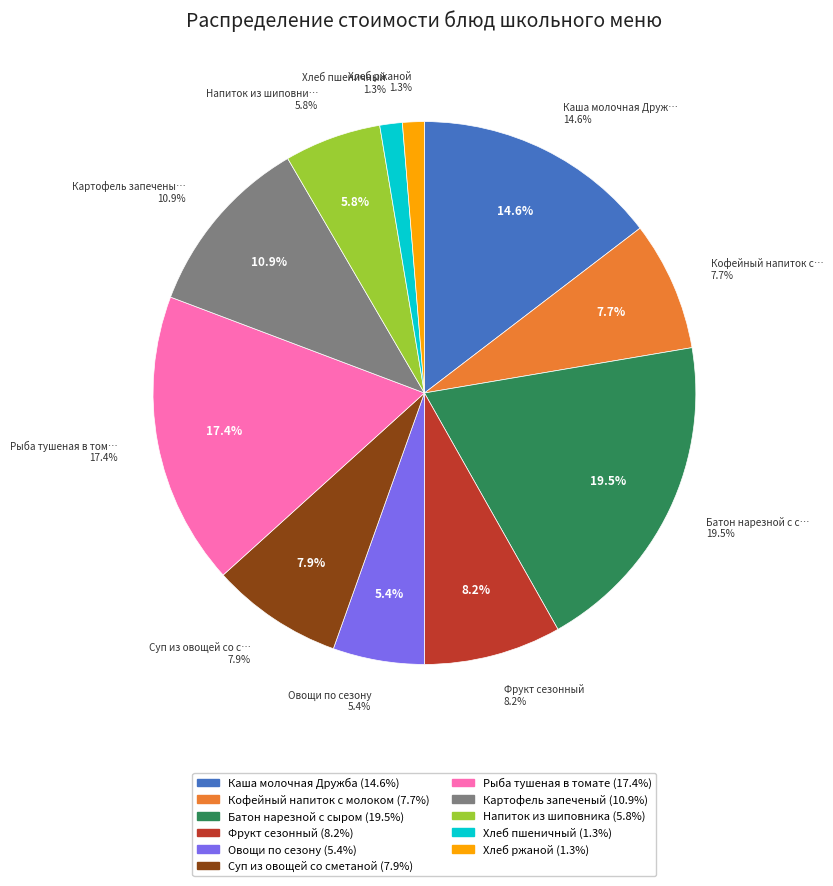

What percentage do Фрукт сезонный and Хлеб ржаной together represent?

9.5%